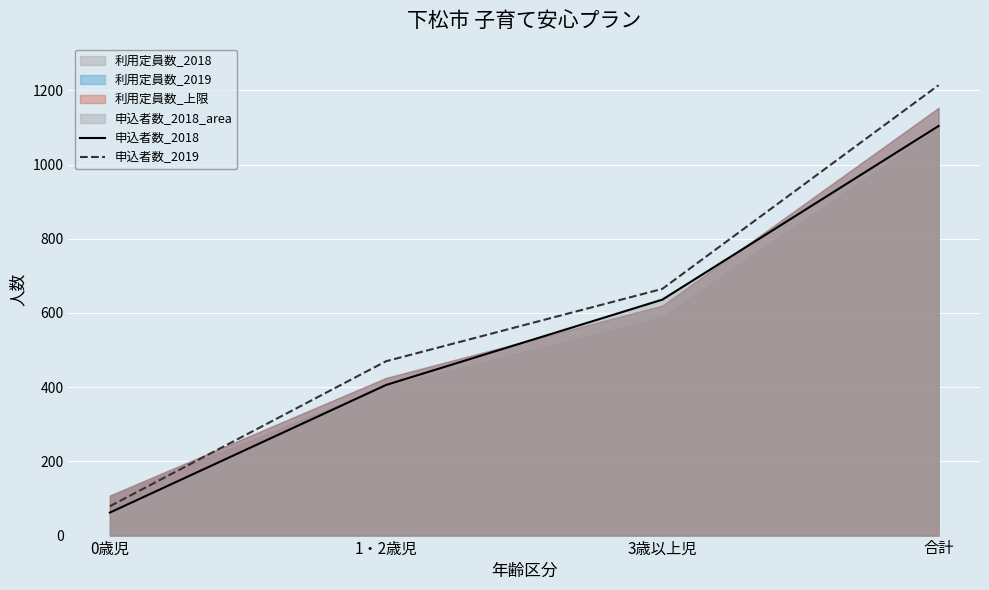

List the series in order of their overall mean, highest first.

申込者数_2019, 申込者数_2018